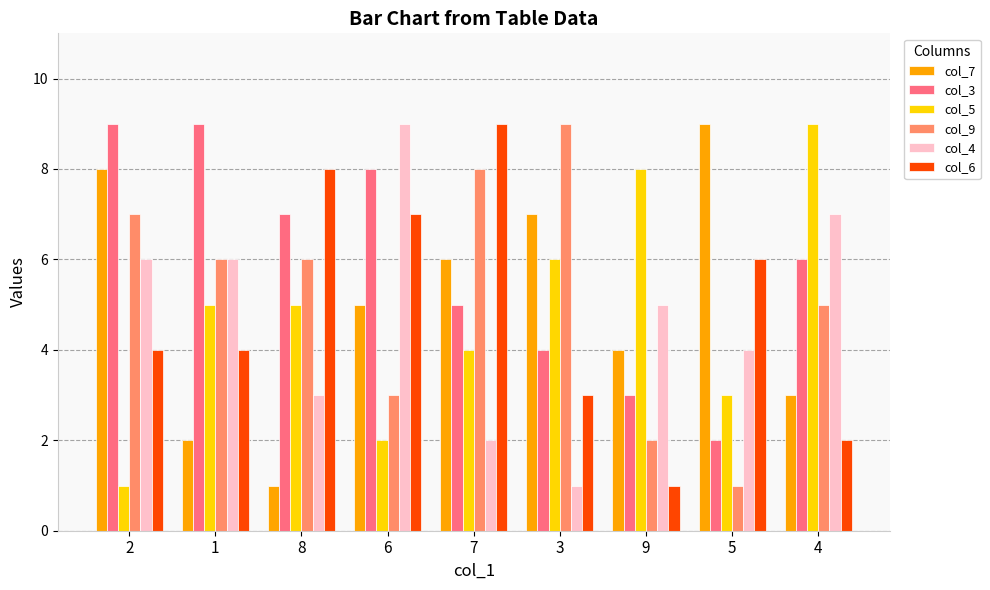

What are all the series names shown in the legend?

col_7, col_3, col_5, col_9, col_4, col_6